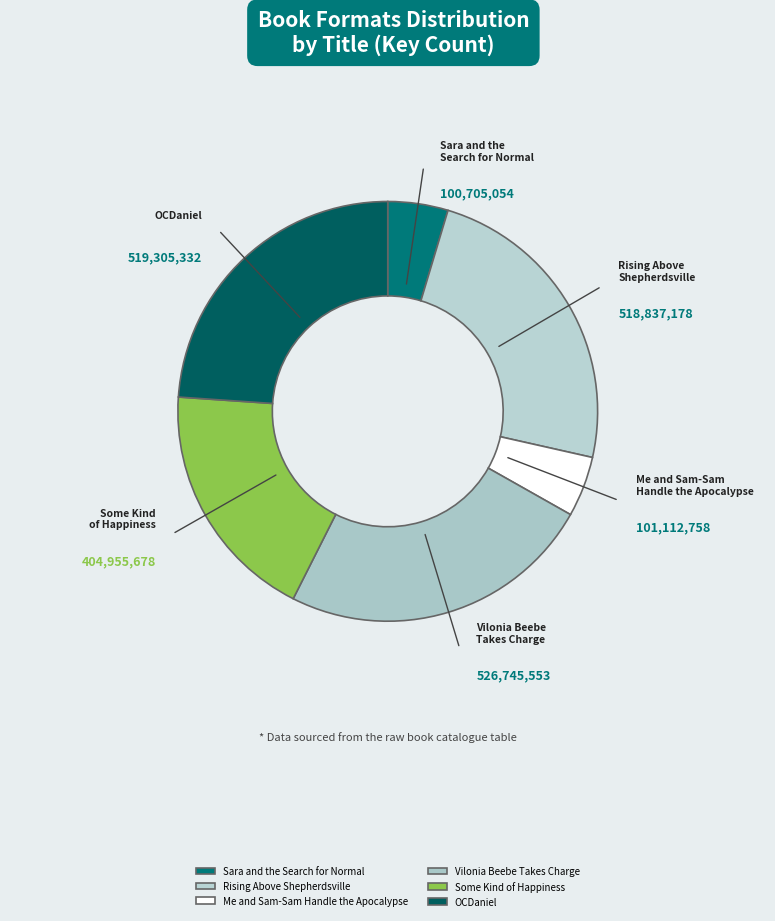

Combined, do Some Kind of Happiness and Me and Sam-Sam Handle the Apocalypse account for over 50%?

No